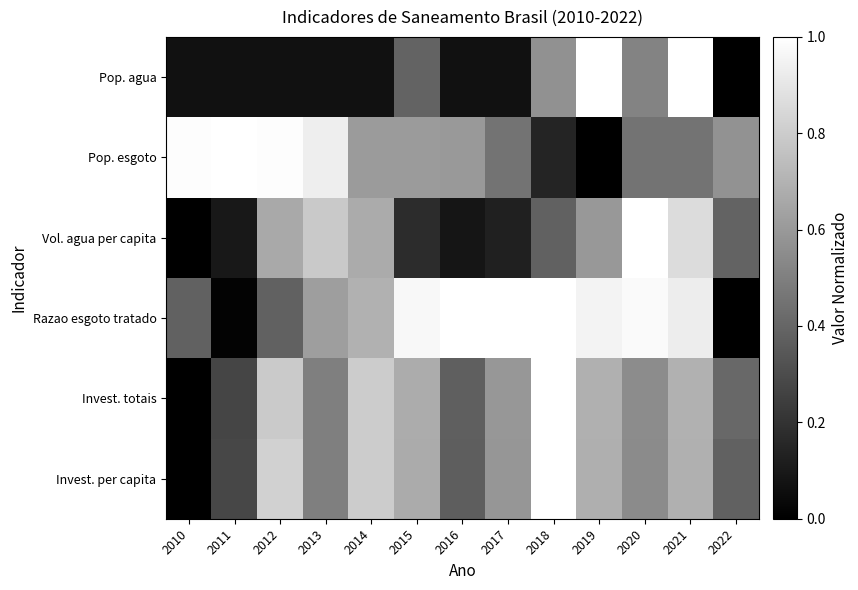

How many series are shown in this chart?

6